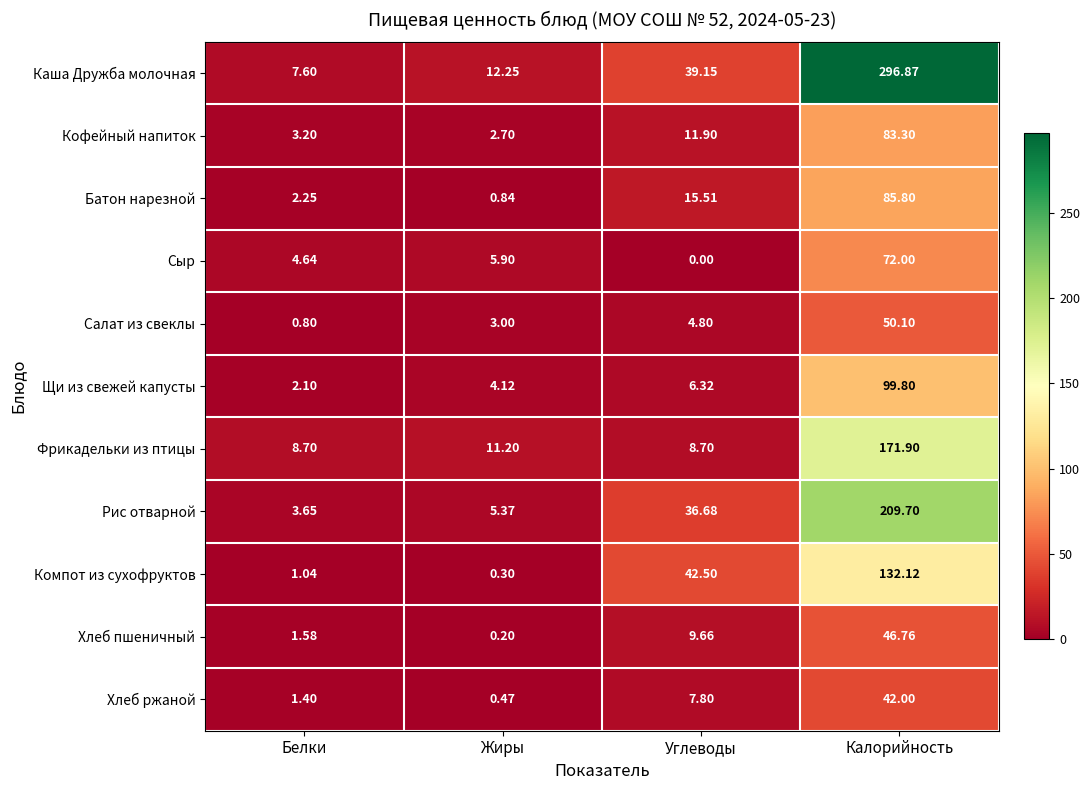

Which series has the largest total across all categories?

Каша Дружба молочная